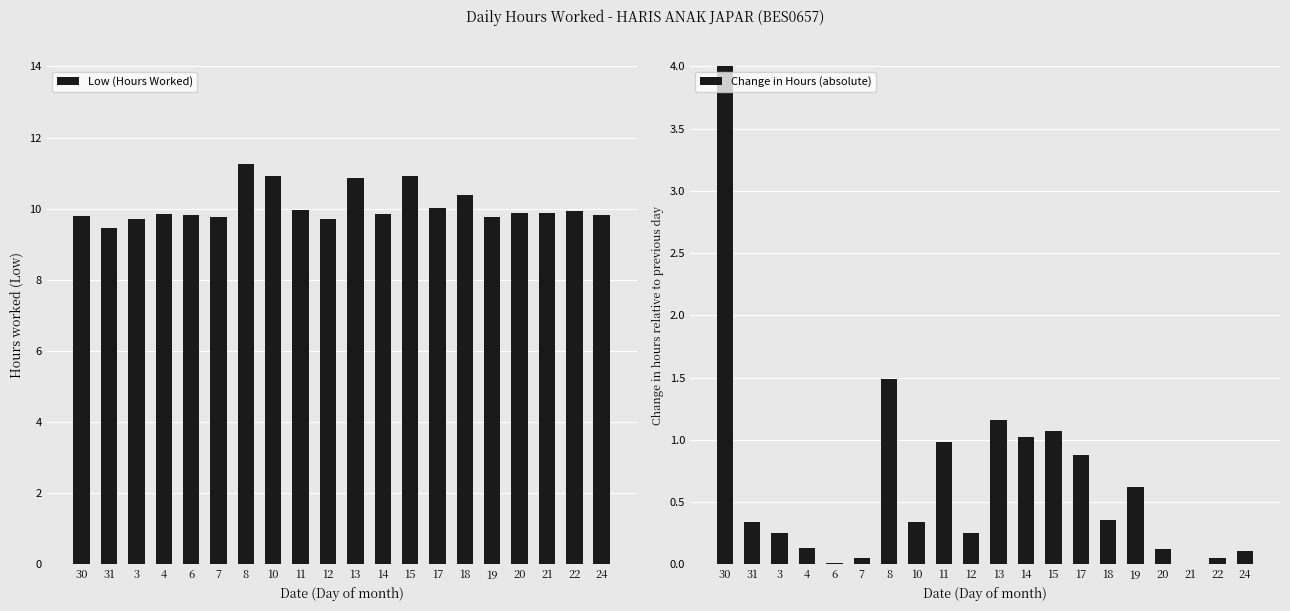

Rank the series at 20 from lowest to highest value.

Change in Hours (absolute), Low (Hours Worked)